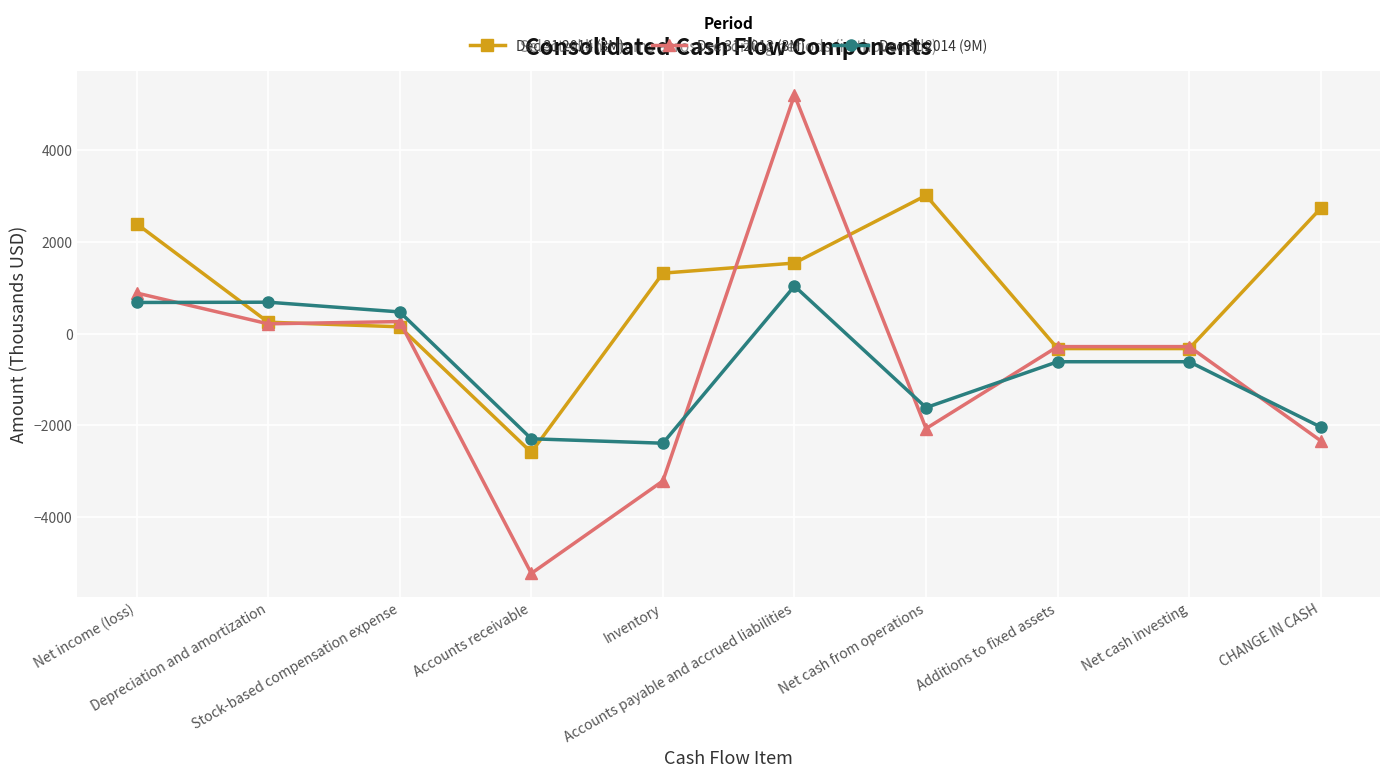

What is the value of the Dec 31 2013 (3M) point at the 9th from the left?

-280